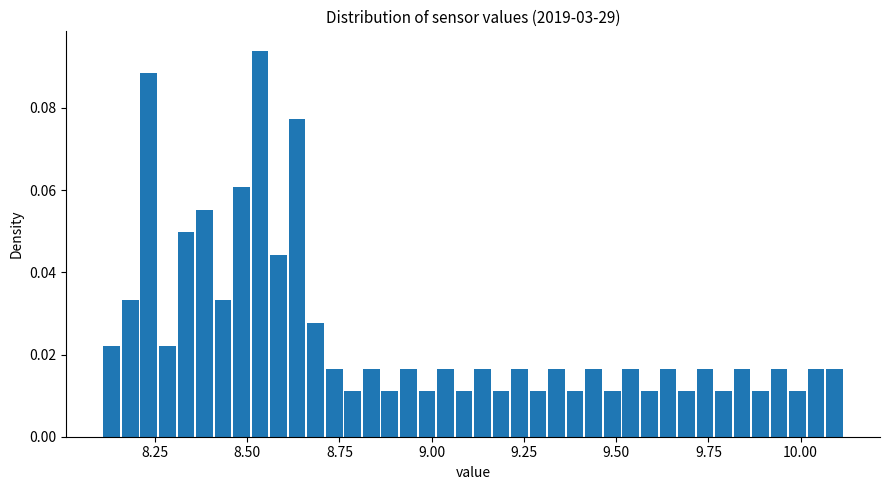

Read against the x-axis, roughly where is the centre of the tallest bar?

8.55